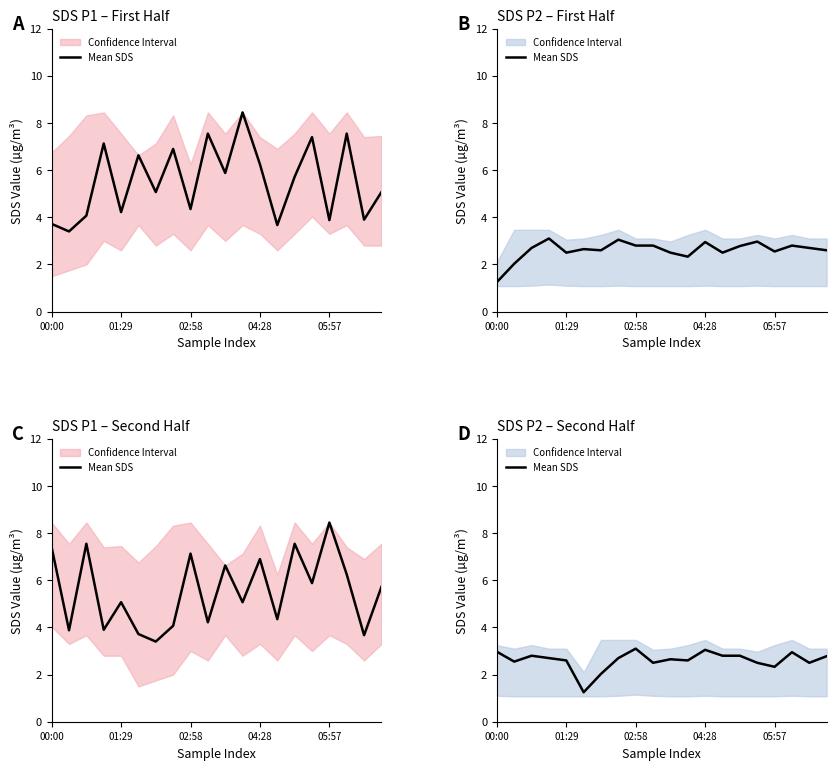

What is the approximate value at 02:58?

2.8